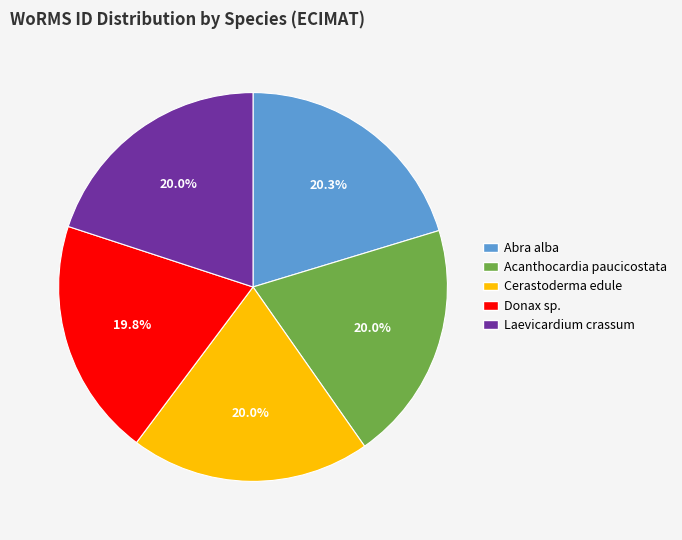

To the nearest percent, what portion does Donax sp. represent?

20%